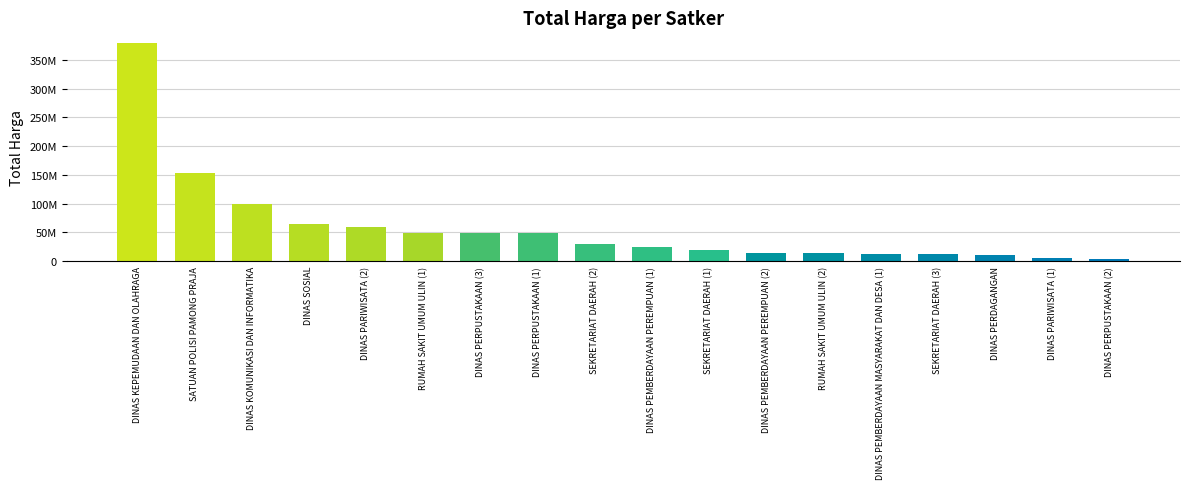

What is the difference between the maximum and minimum values?

375250000